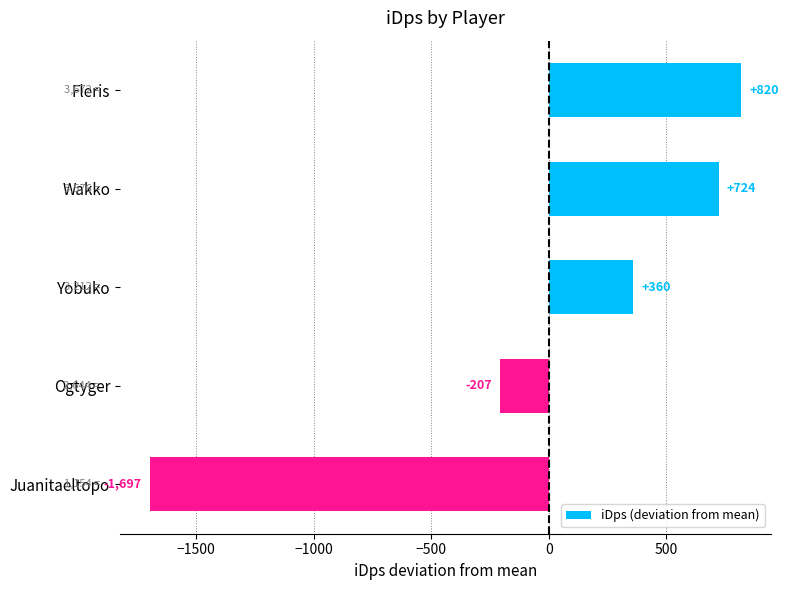

Is it true that the value at Yobuko is 360.2?

True